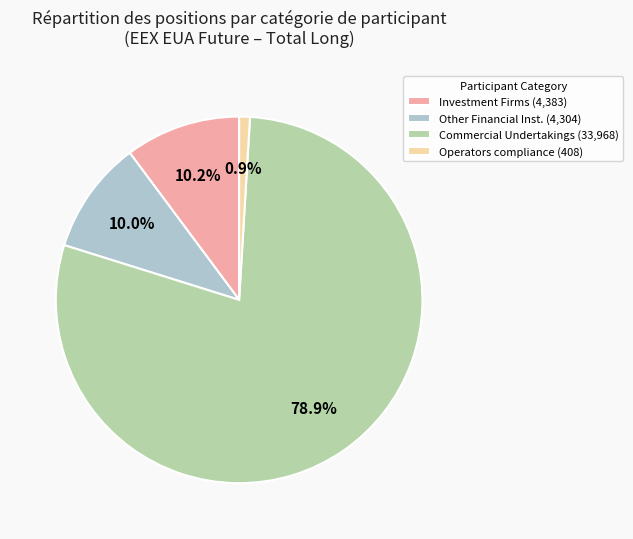

Is there any slice that represents more than half of the pie?

Yes